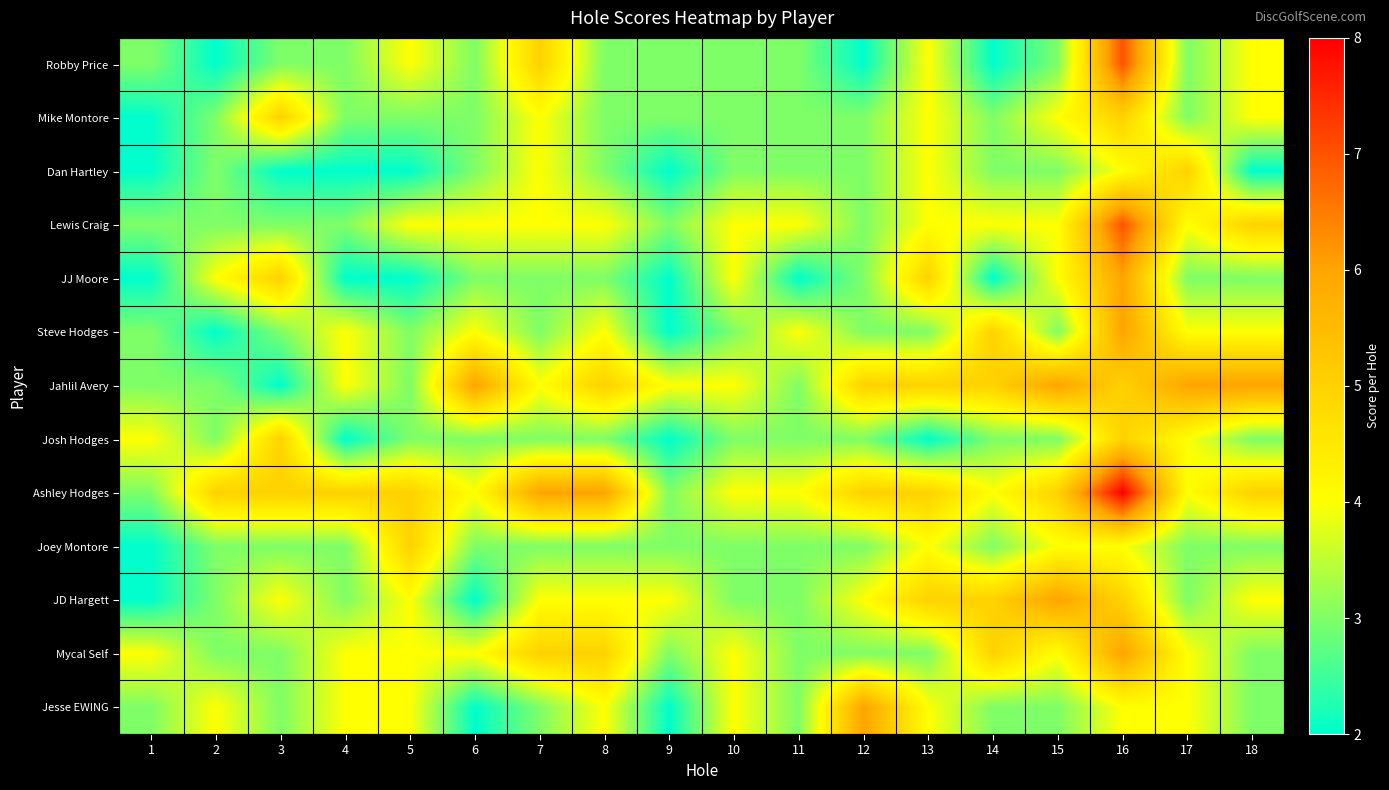

Reading left to right, list all the values displayed in this chart.

Robby Price: 1=3	2=2	3=3	4=3	5=4	6=3	7=5	8=3	9=3	10=3	11=3	12=2	13=4	14=2	15=3	16=7	17=3	18=4
Mike Montore: 1=2	2=3	3=5	4=3	5=3	6=3	7=4	8=3	9=3	10=3	11=3	12=3	13=4	14=3	15=4	16=5	17=3	18=4
Dan Hartley: 1=2	2=3	3=2	4=2	5=2	6=3	7=4	8=3	9=2	10=3	11=3	12=3	13=4	14=3	15=3	16=4	17=5	18=2
Lewis Craig: 1=3	2=3	3=3	4=3	5=4	6=4	7=4	8=4	9=3	10=4	11=4	12=3	13=4	14=4	15=4	16=7	17=4	18=5
JJ Moore: 1=2	2=4	3=5	4=2	5=2	6=3	7=3	8=3	9=2	10=4	11=2	12=3	13=5	14=2	15=4	16=6	17=3	18=3
Steve Hodges: 1=3	2=2	3=3	4=4	5=3	6=4	7=3	8=4	9=2	10=3	11=4	12=3	13=3	14=5	15=3	16=6	17=4	18=4
Jahlil Avery: 1=3	2=3	3=2	4=4	5=3	6=6	7=4	8=5	9=4	10=4	11=3	12=5	13=5	14=5	15=6	16=5	17=6	18=6
Josh Hodges: 1=4	2=3	3=5	4=2	5=3	6=3	7=3	8=3	9=2	10=3	11=3	12=3	13=2	14=3	15=3	16=5	17=4	18=3
Ashley Hodges: 1=3	2=5	3=5	4=5	5=5	6=4	7=6	8=6	9=3	10=4	11=4	12=5	13=5	14=4	15=5	16=8	17=4	18=5
Joey Montore: 1=2	2=3	3=3	4=3	5=5	6=3	7=3	8=3	9=3	10=3	11=3	12=3	13=4	14=3	15=4	16=4	17=3	18=3
JD Hargett: 1=2	2=3	3=4	4=3	5=4	6=2	7=4	8=4	9=4	10=3	11=3	12=4	13=5	14=5	15=6	16=5	17=3	18=4
Mycal Self: 1=4	2=3	3=3	4=4	5=4	6=4	7=5	8=5	9=3	10=4	11=3	12=3	13=3	14=5	15=4	16=6	17=4	18=3
Jesse EWING: 1=3	2=4	3=3	4=4	5=4	6=2	7=3	8=4	9=2	10=4	11=3	12=6	13=4	14=3	15=3	16=4	17=4	18=3